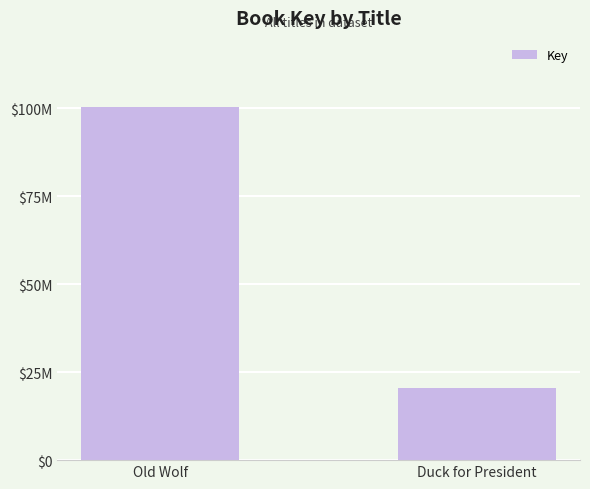

How many series are shown in this chart?

1